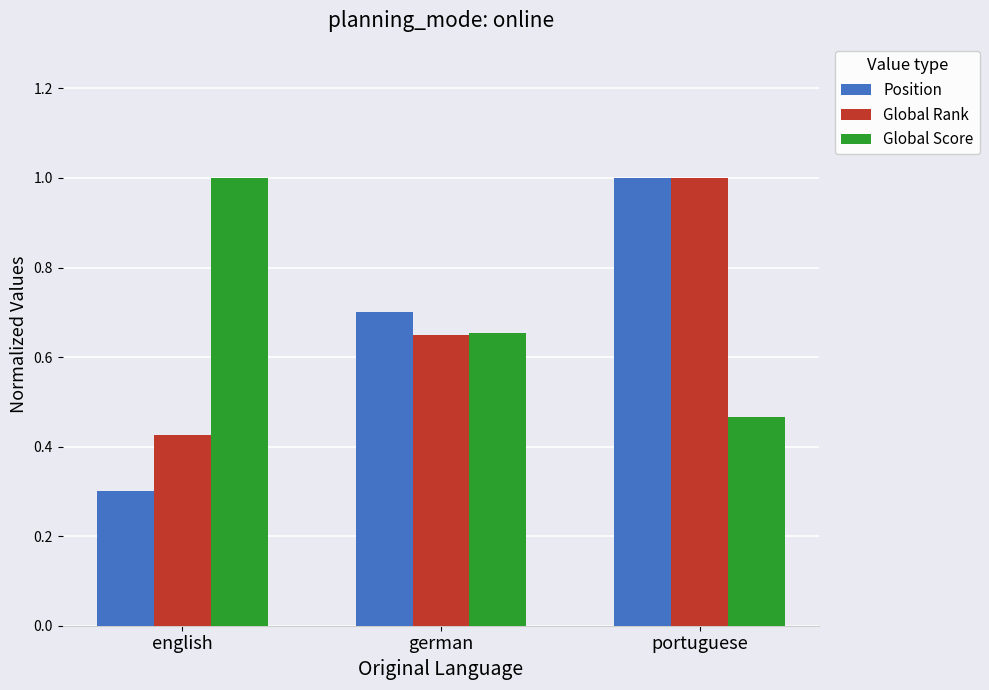

List the series in order of their overall mean, highest first.

Global Score, Global Rank, Position